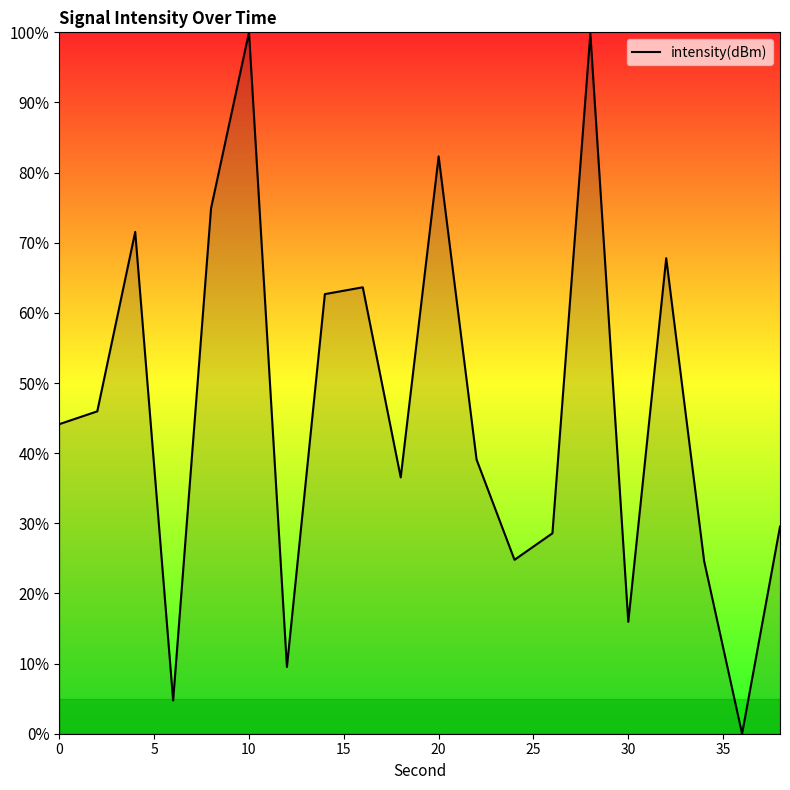

How many series are shown in this chart?

1